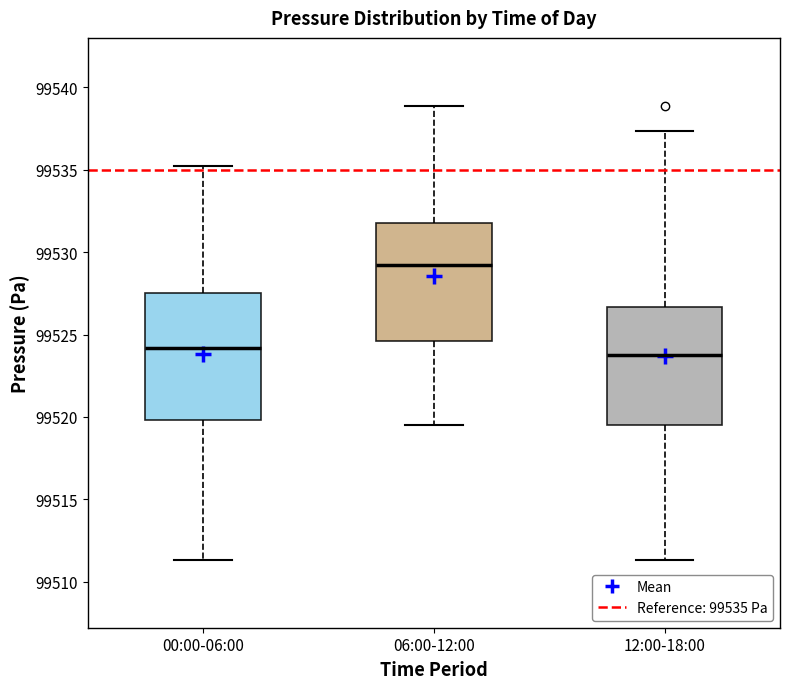

Reading left to right, read every box against the y-axis: the position of its median line, the range the box covers, and the ends of its whiskers. The values are not printed on the chart, so give them approximately, as read against the axis.

00:00-06:00: median 99524.0, box 99520.0 to 99527.5, whiskers 99511.5 to 99535.0
06:00-12:00: median 99529.0, box 99524.5 to 99532.0, whiskers 99519.5 to 99539.0
12:00-18:00: median 99524.0, box 99519.5 to 99526.5, whiskers 99511.5 to 99537.5